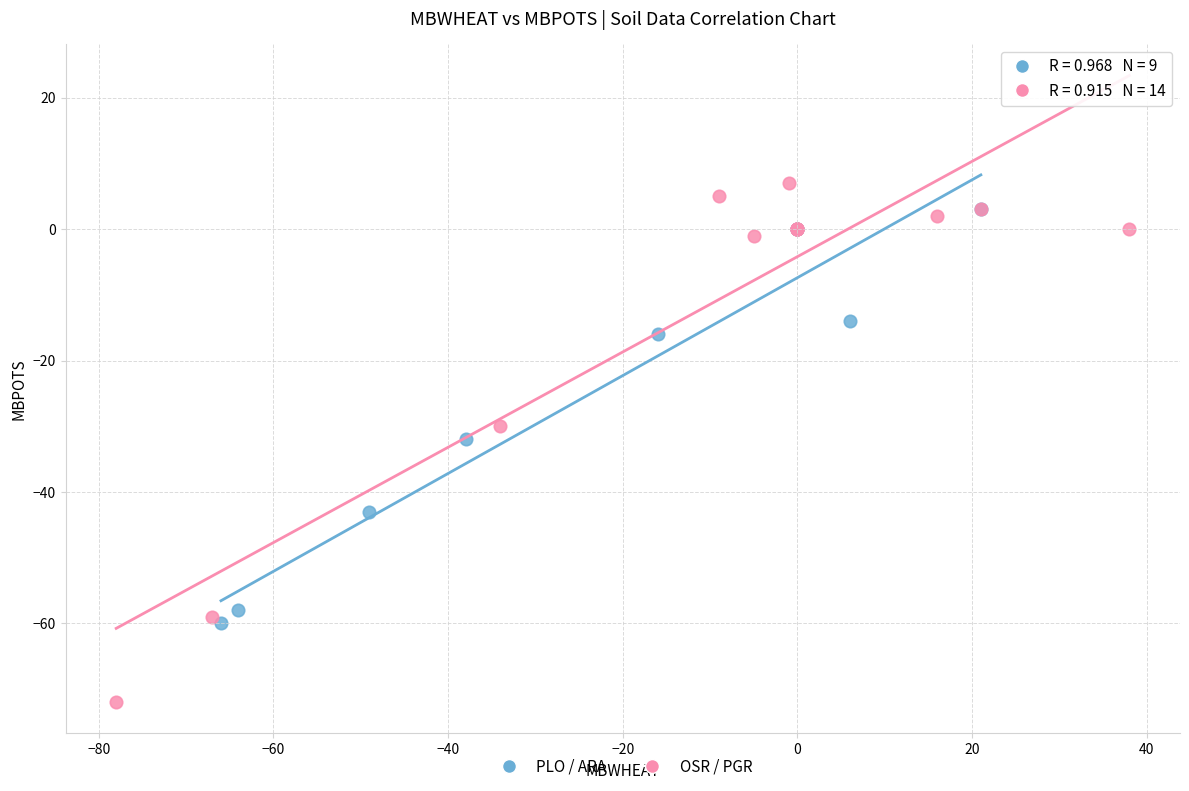

Which series contains the lowest Y value?

OSR / PGR